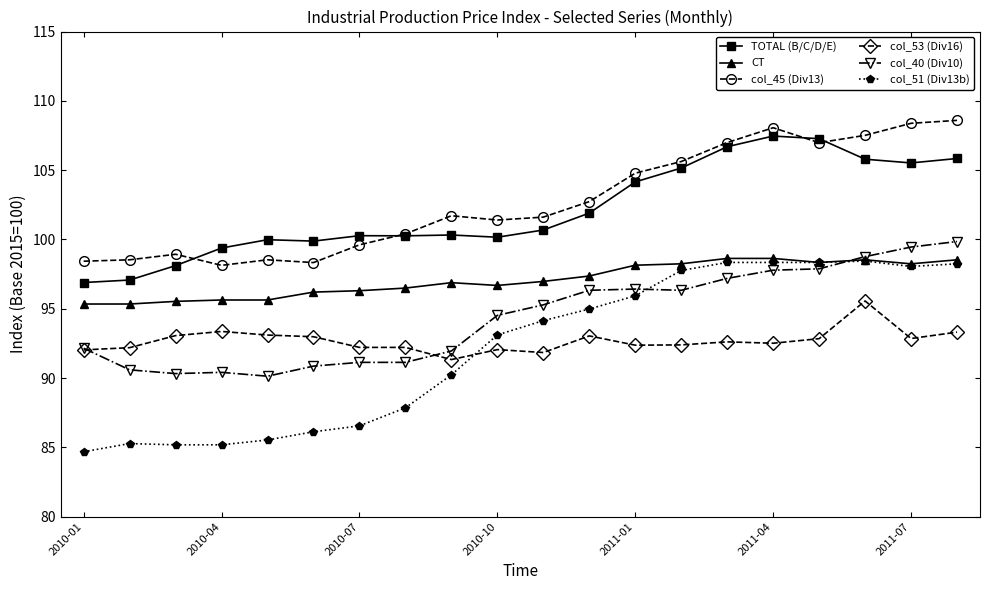

Does the chart display data point markers on the line(s)?

Yes